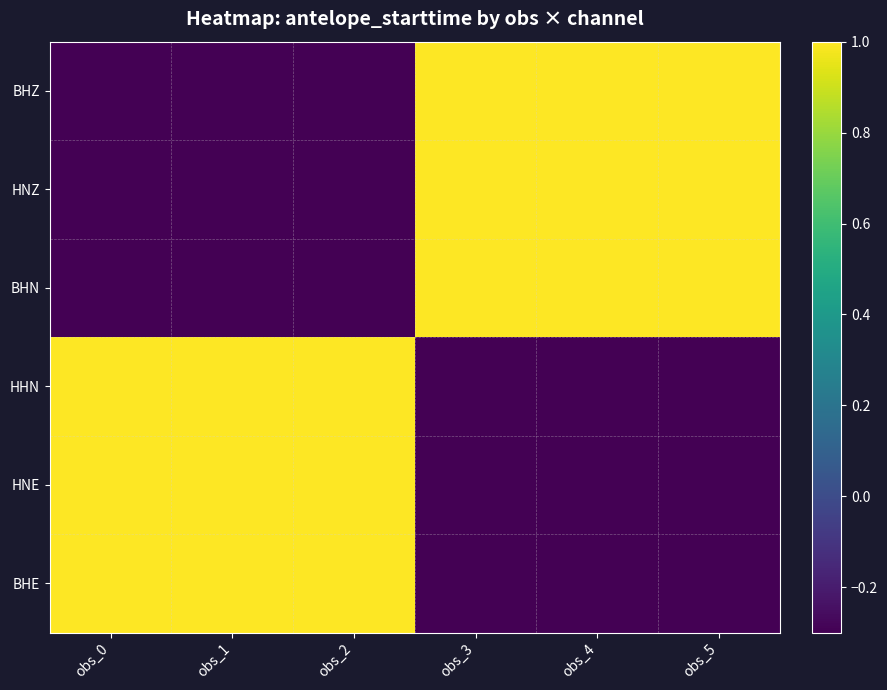

Which series has the largest total across all categories?

BHZ